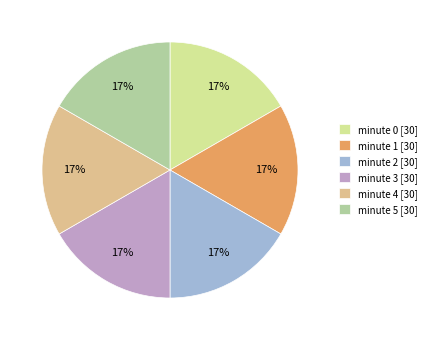

Is it true that minute 2 [30] is 23% of the pie?

False